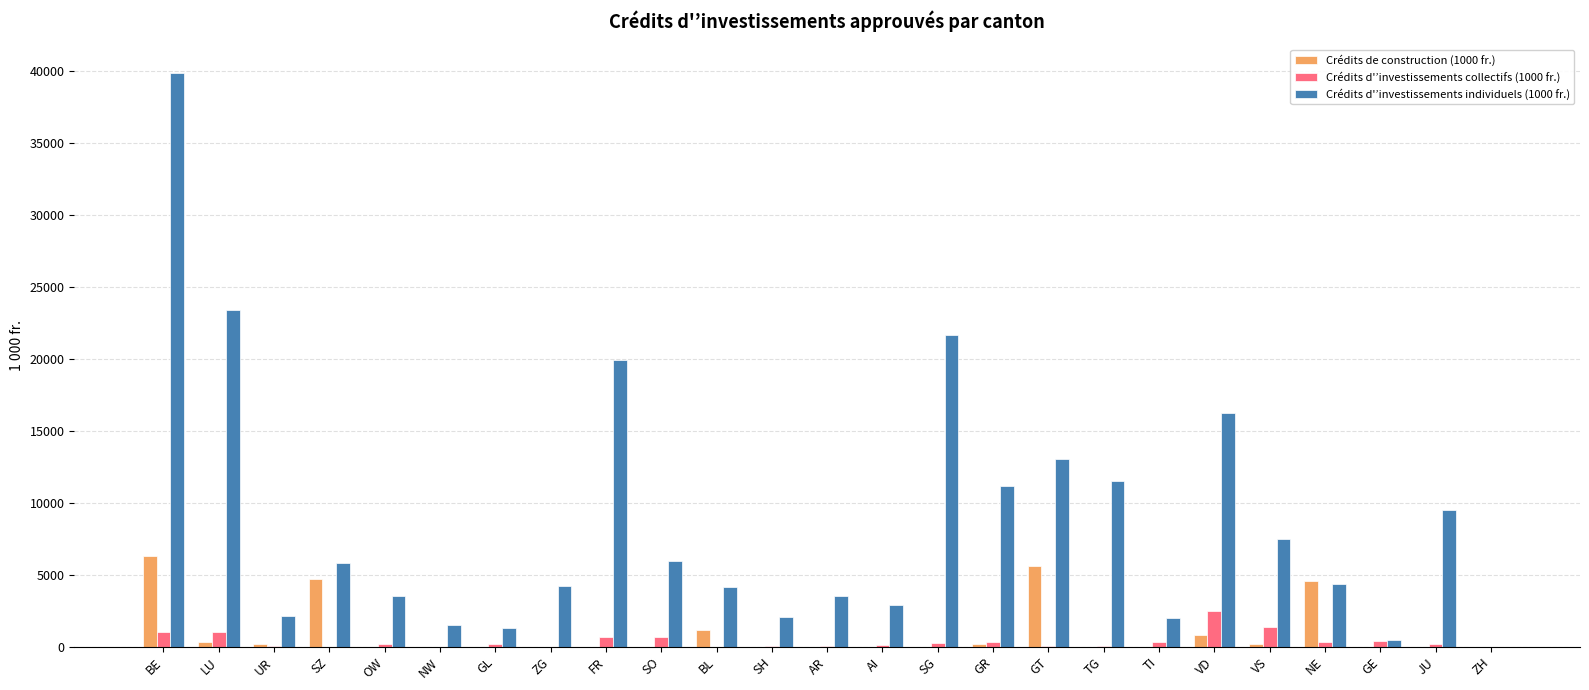

Which category has the highest value across all series?

BE